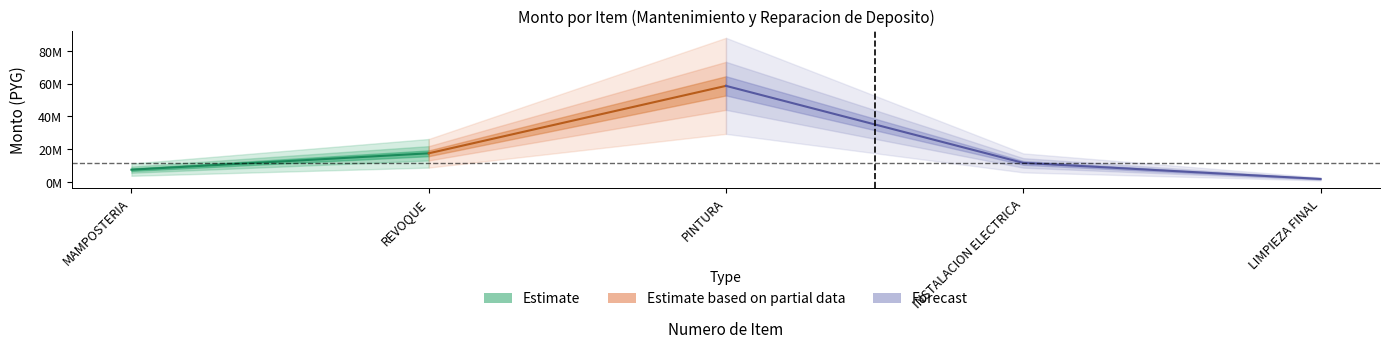

What is the approximate value of monto at 2, to the nearest 10?

17460000